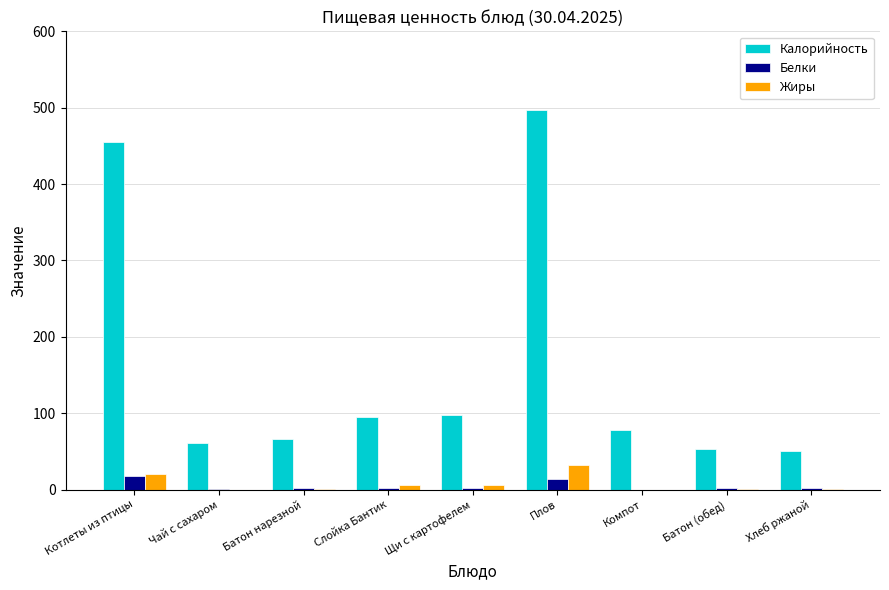

How many groups of bars are there?

9